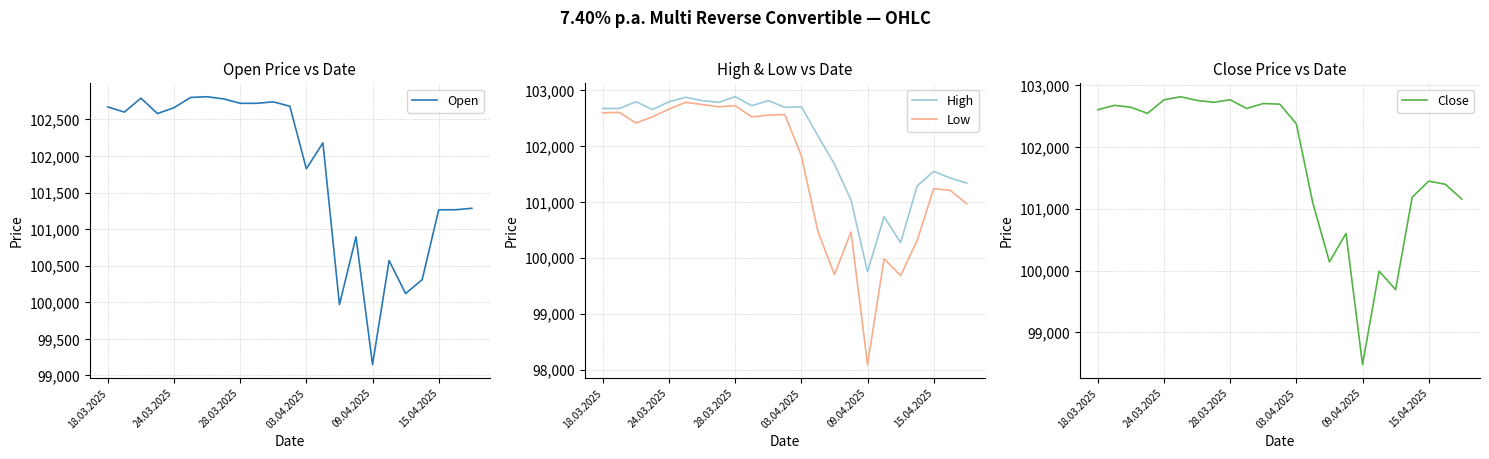

Read the High value at 09.04.2025.

99750